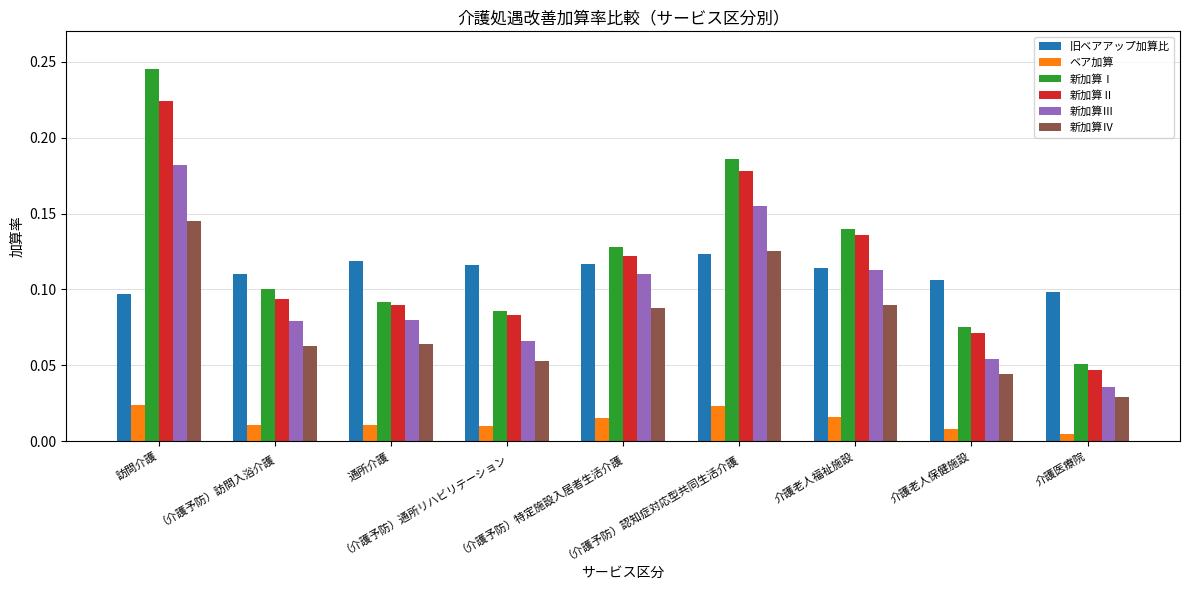

What is the total value across all series at 訪問介護?

0.9